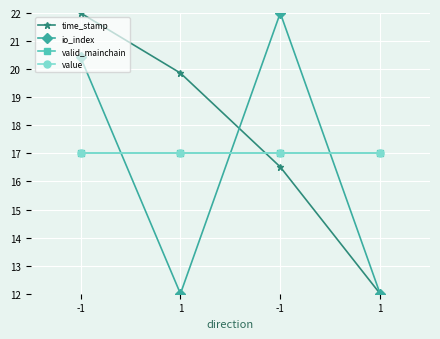

Is this an area chart (filled region under the line)?

No